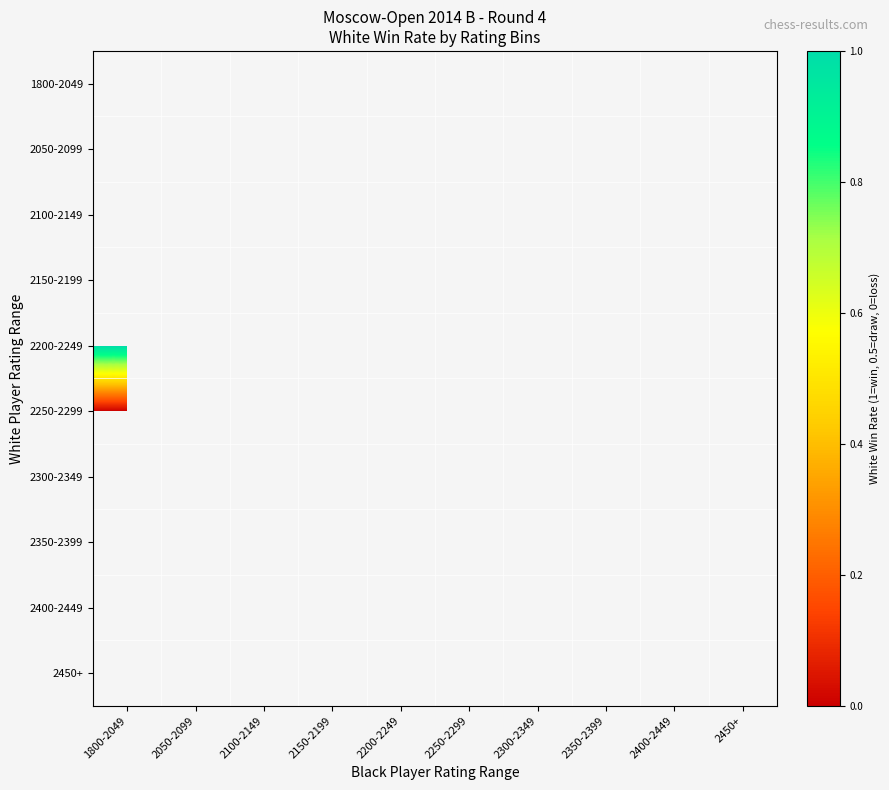

What is the lowest value of the 2200-2249 series?

1.0